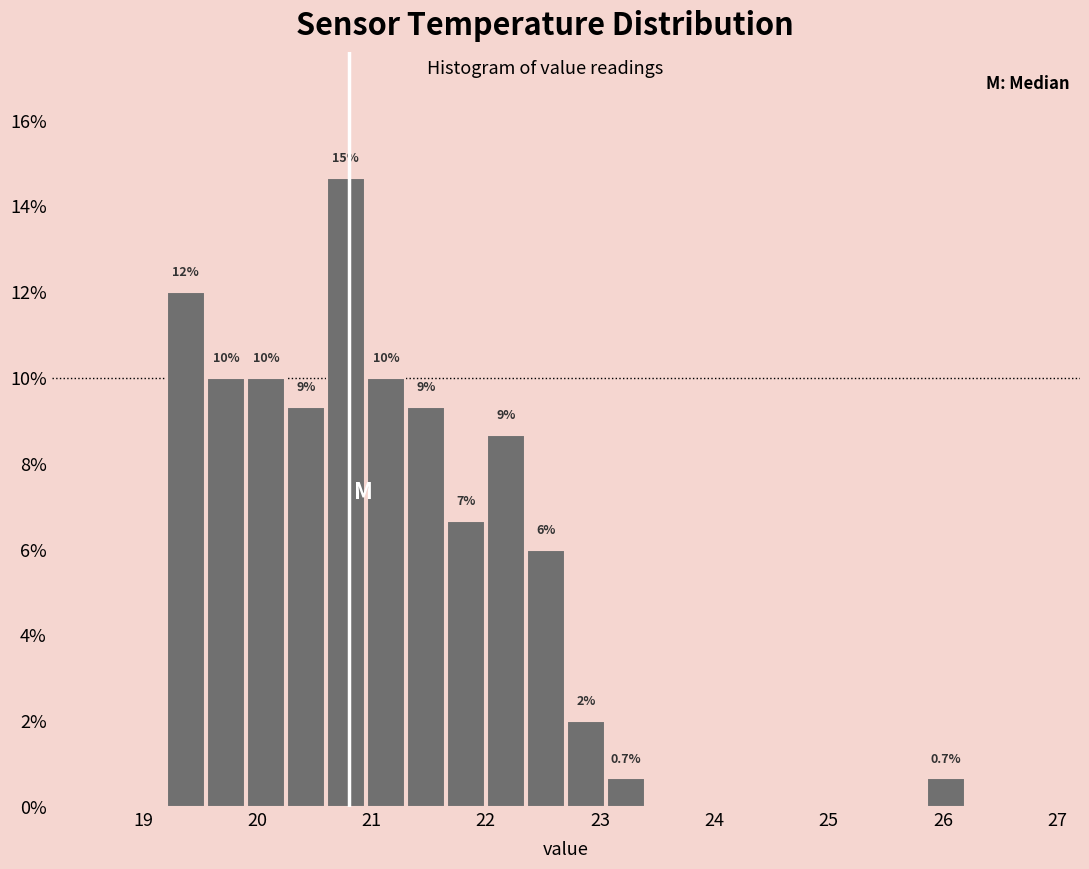

Around what value on the x-axis is the tallest bar? Give the approximate position of its centre, as read against the axis.

20.8